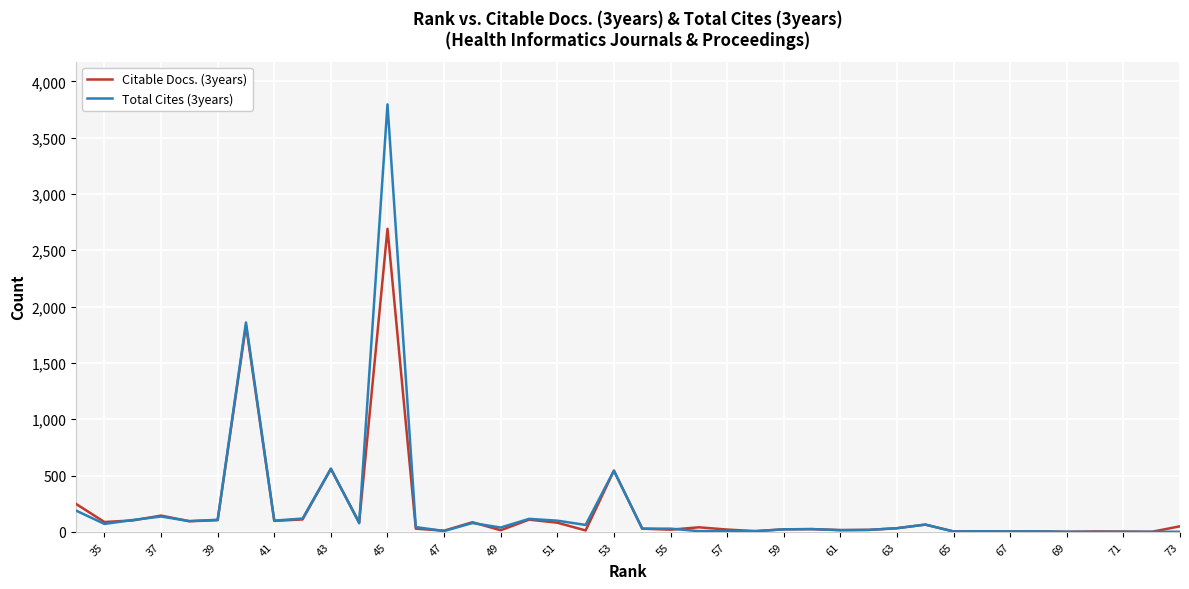

Rank the series at 65 from highest to lowest value.

Citable Docs. (3years), Total Cites (3years)